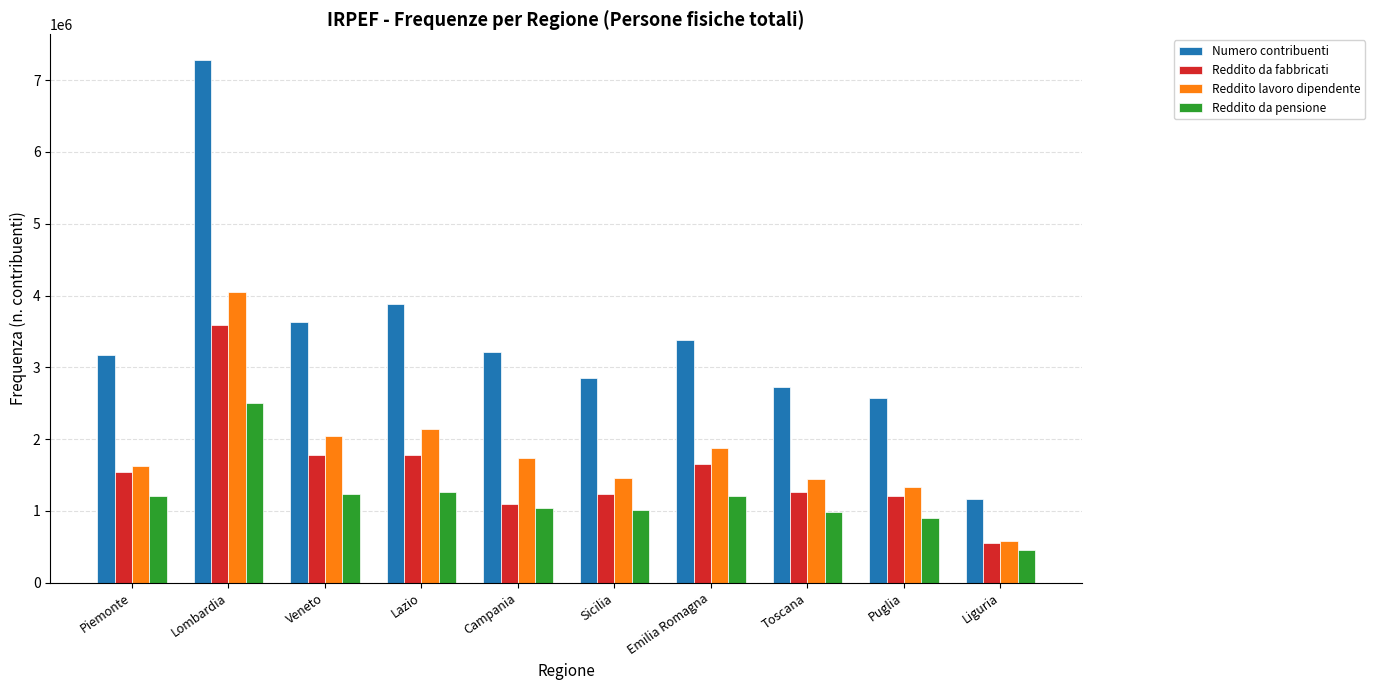

Is it true that Numero contribuenti equals 7273630 at Lombardia?

True